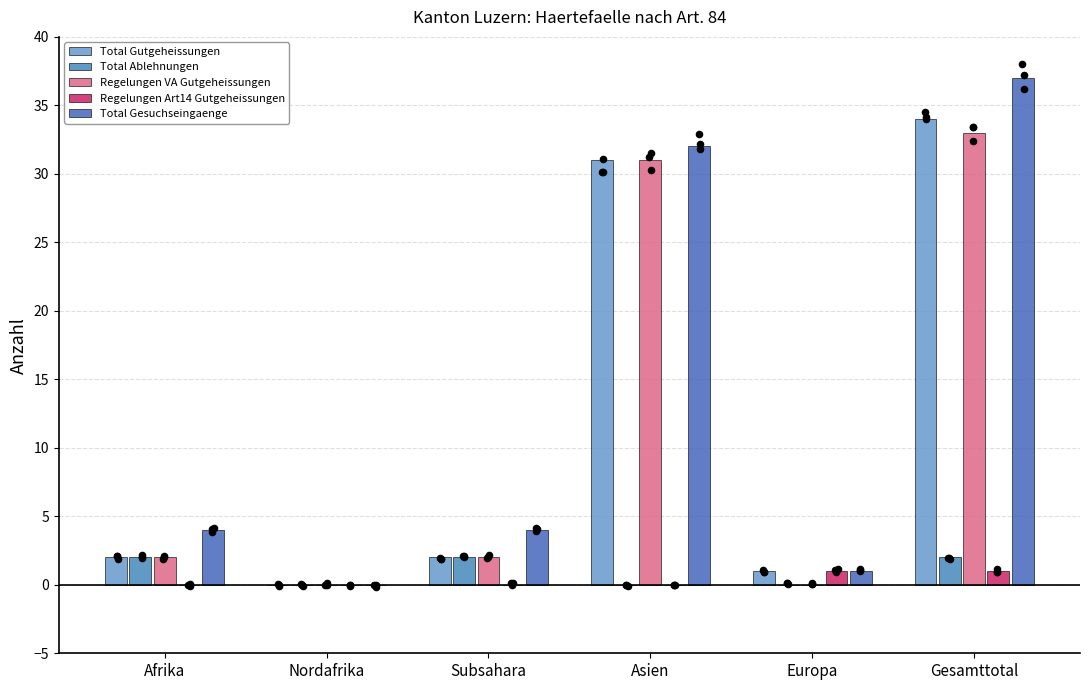

What are all the series names shown in the legend?

Total Gutgeheissungen, Total Ablehnungen, Regelungen VA Gutgeheissungen, Regelungen Art14 Gutgeheissungen, Total Gesuchseingaenge